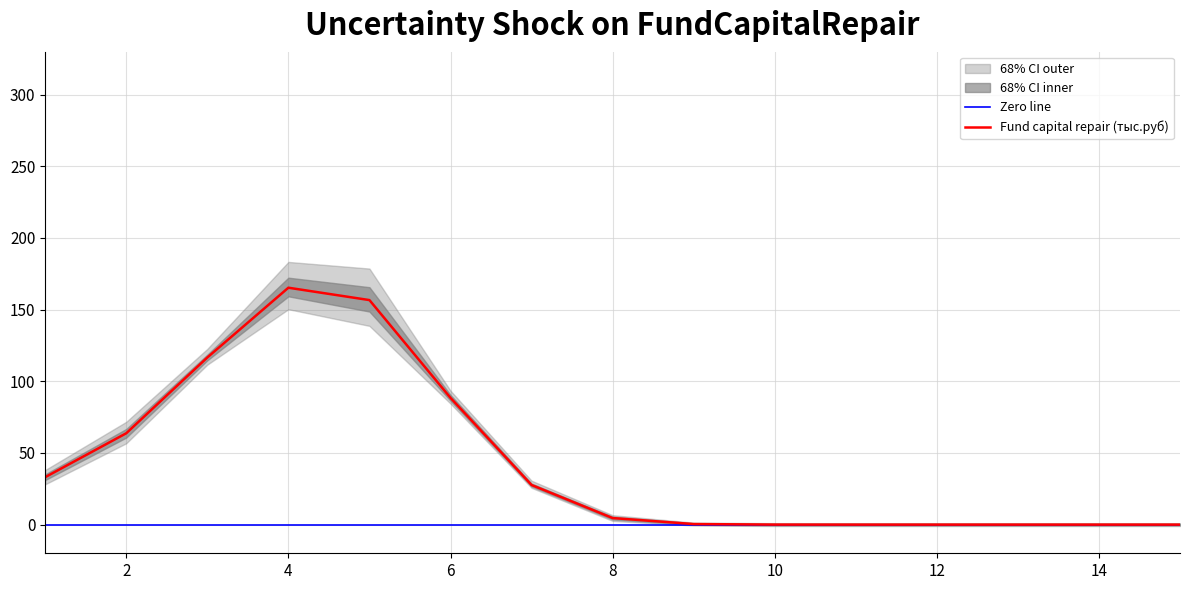

True or false: Fund capital repair (тыс.руб) has a value of 0.0 at 12.

True